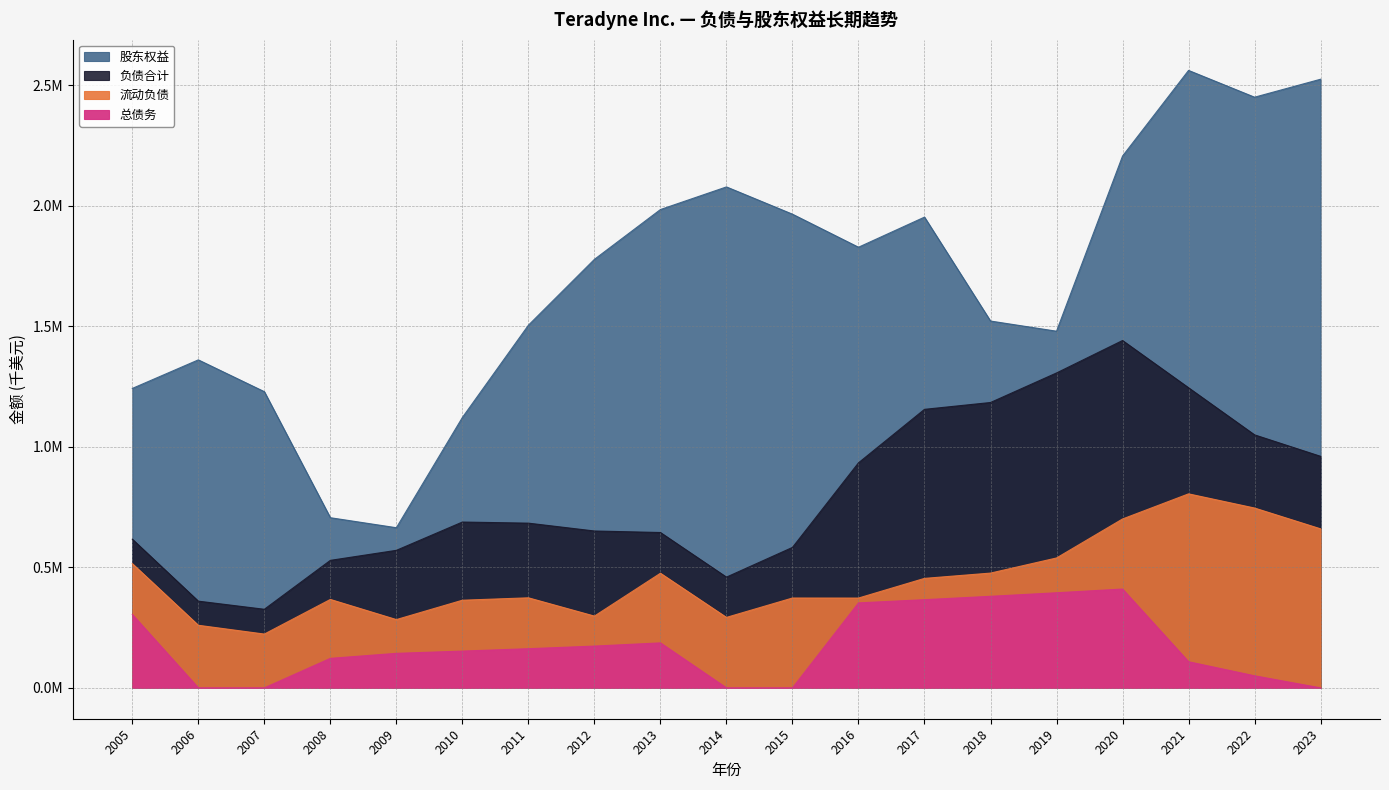

How many data points in 流动负债 are above 373684?

9